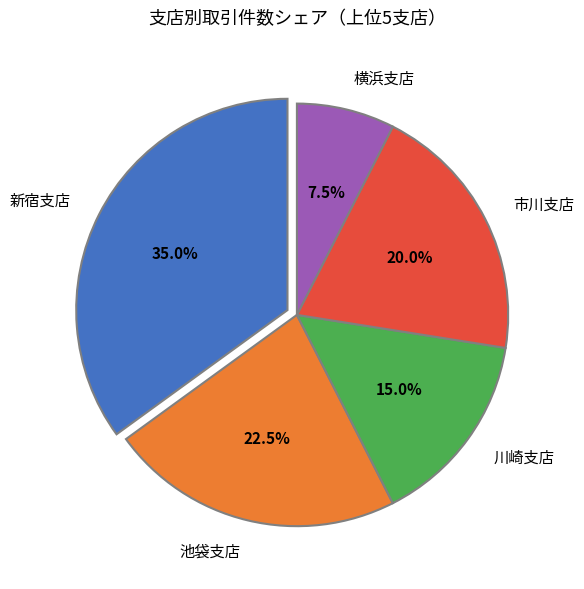

What is the ratio of the value at 横浜支店 to the value at 池袋支店?

0.3